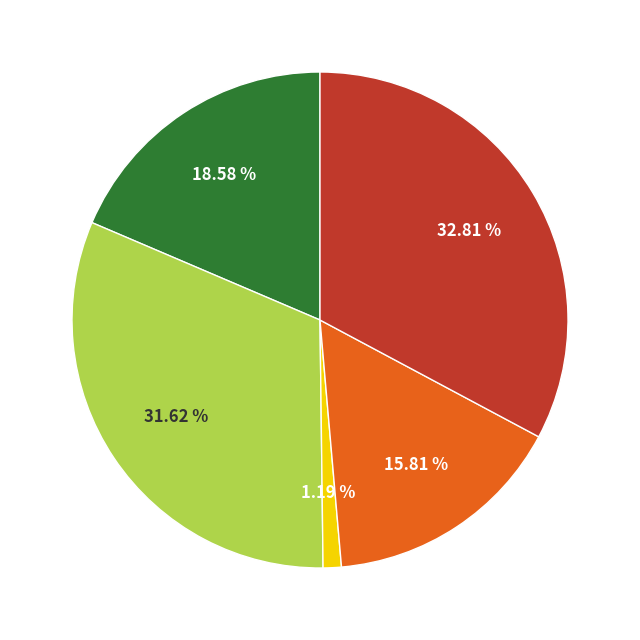

Is there a majority slice in this chart?

No